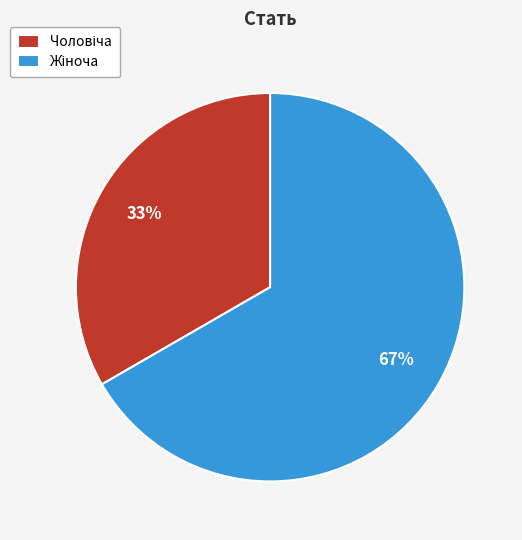

To the nearest percent, what is the average slice percentage?

50%